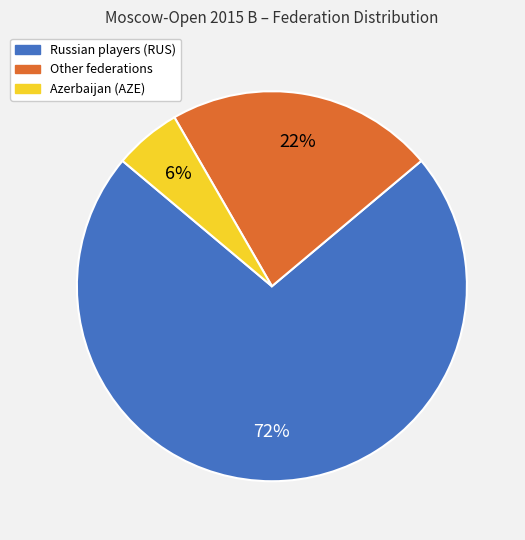

Does any single category account for the majority?

Yes